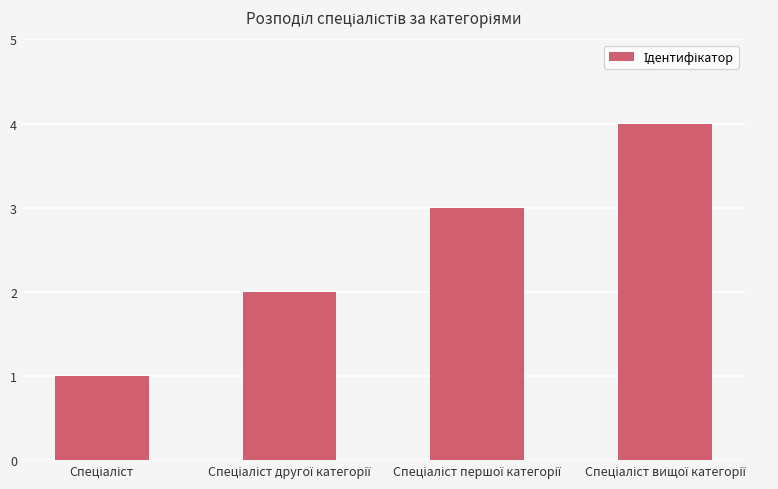

Reading left to right, extract all data points from this chart.

1	2	3	4